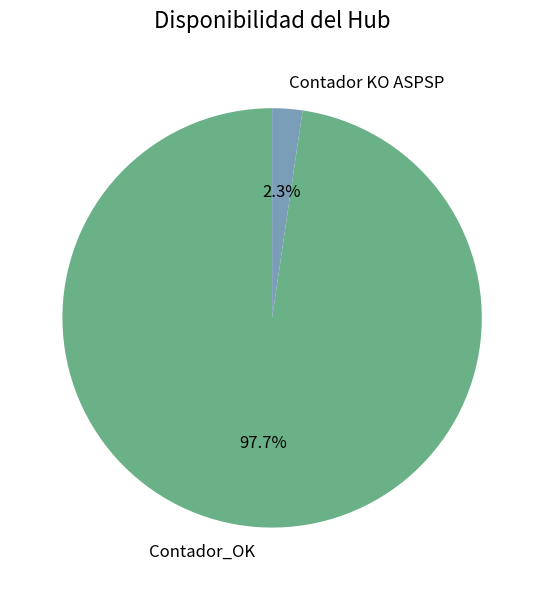

True or false: Contador KO ASPSP accounts for 2% of the total.

True